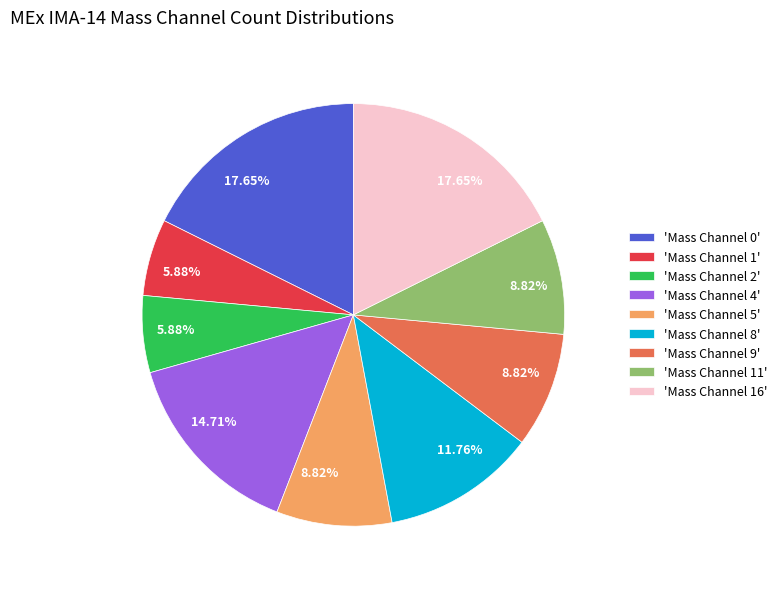

Is 'Mass Channel 5' the majority of the pie?

No